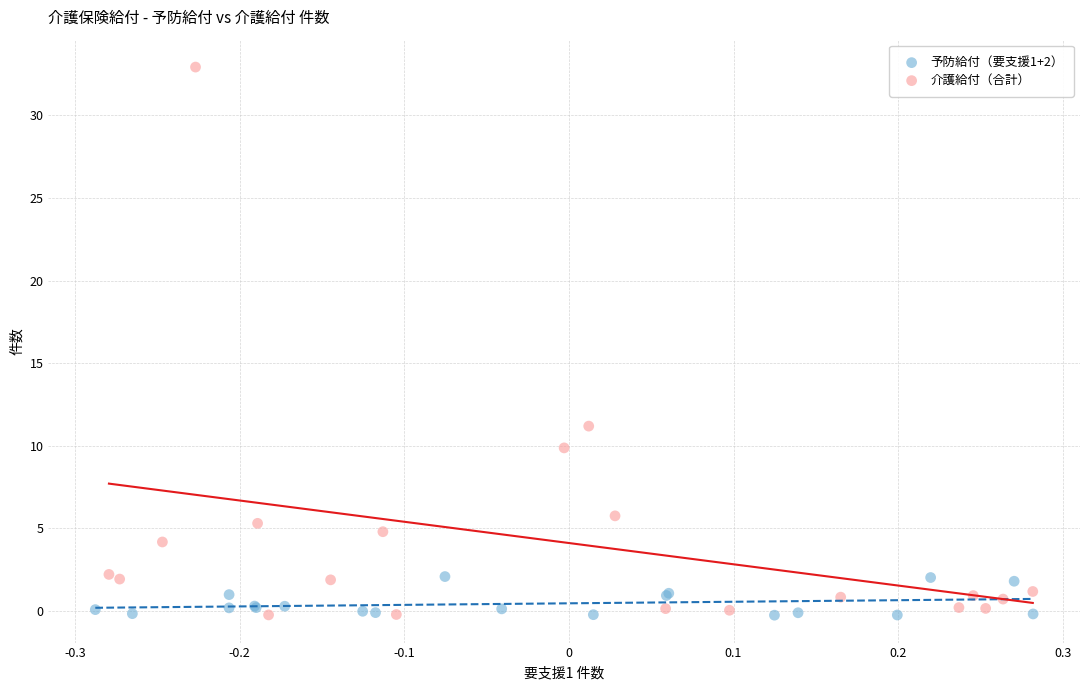

Which series has the largest Y range (max minus min)?

介護給付（合計）